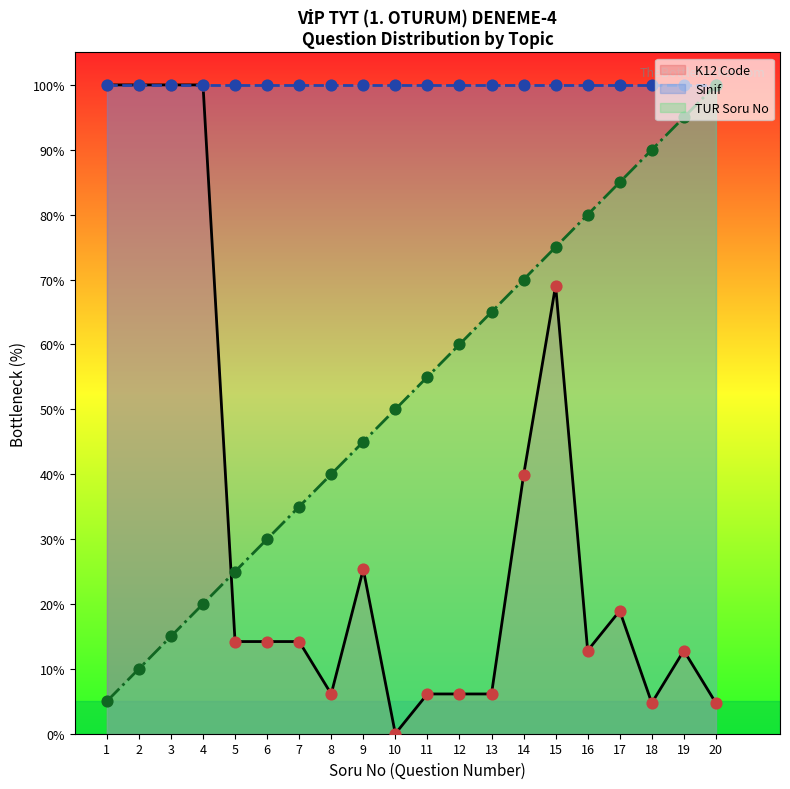

What is the ratio of the value at 2 to the value at 12?

0.2